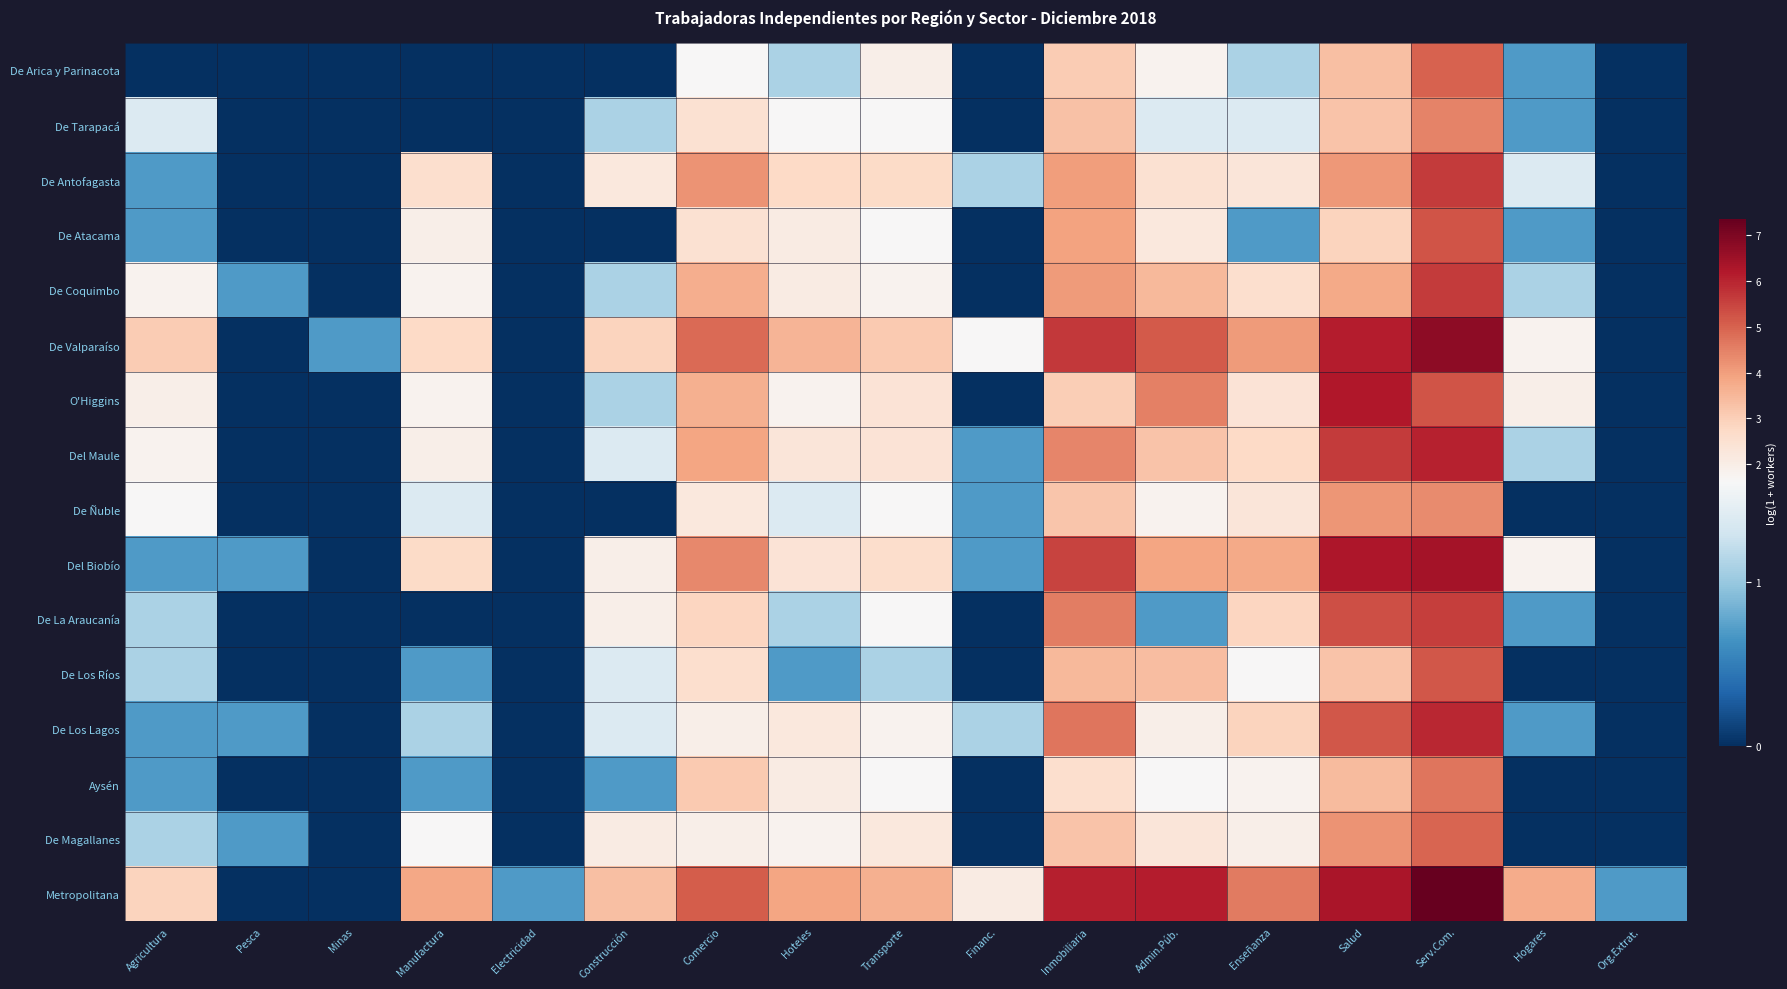

Which has a higher value, Minas or Financ.?

Minas